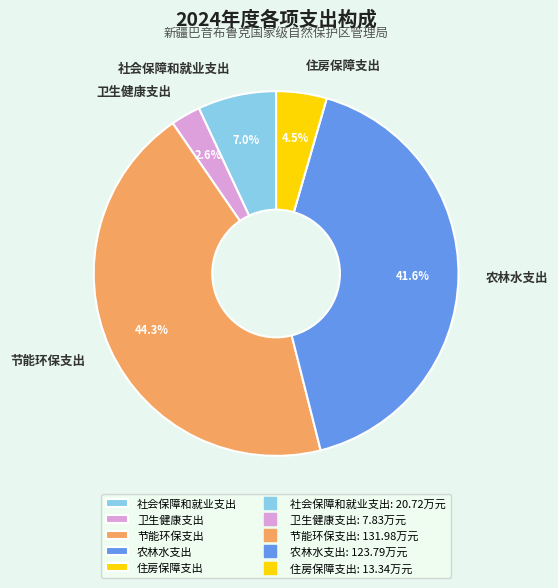

Is there a majority slice in this chart?

No